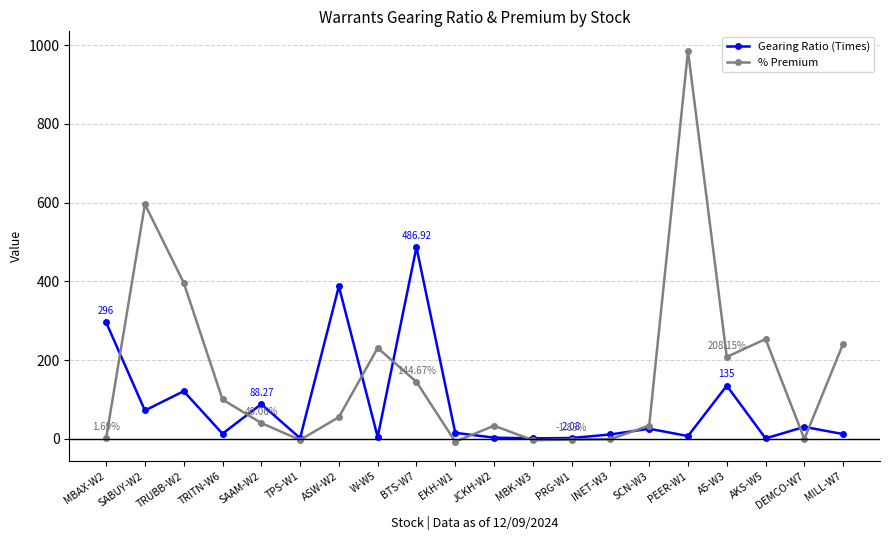

List the series in order of their peak value, highest first.

% Premium, Gearing Ratio (Times)